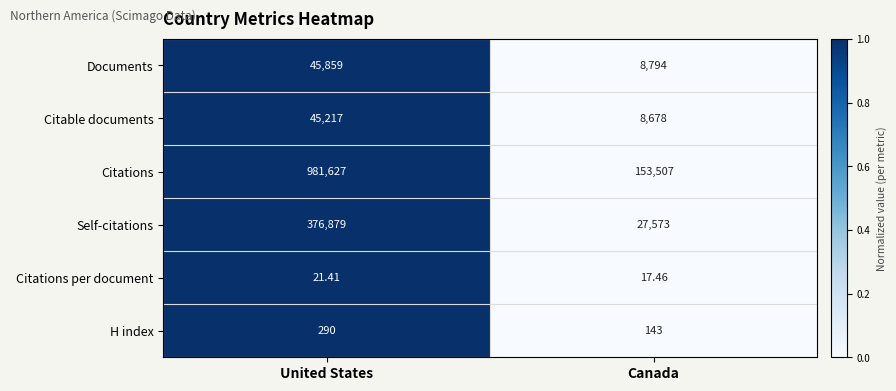

At which label does Citable documents reach its minimum?

Canada